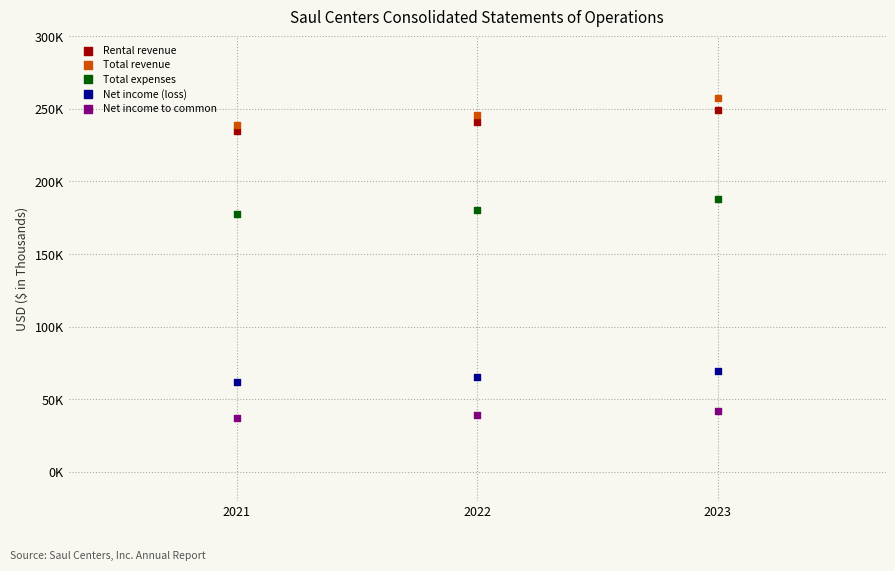

Which series has the widest spread of Y values?

Total revenue